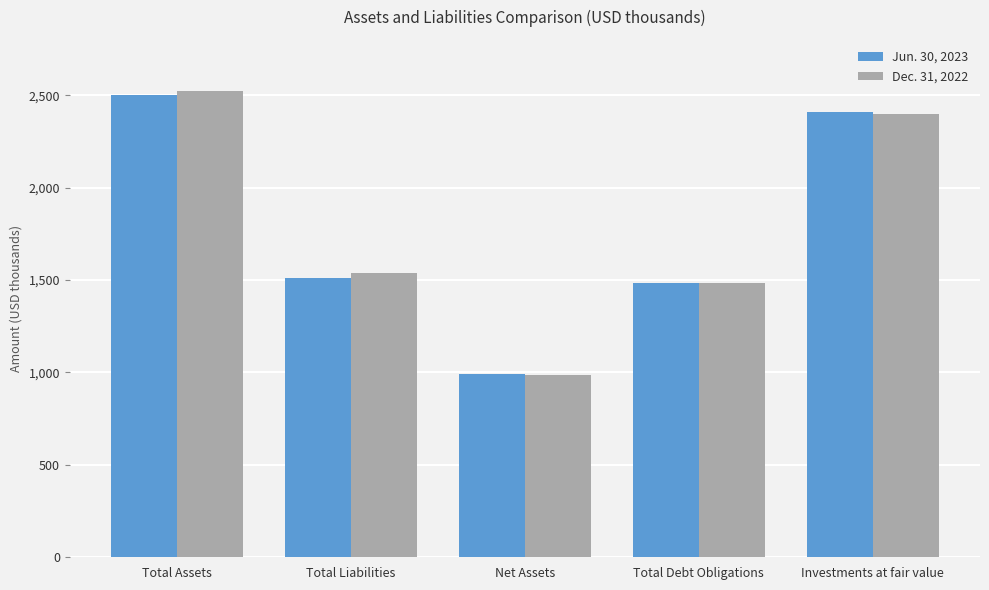

At which label is Jun. 30, 2023 closest to 1747462?

Total Liabilities